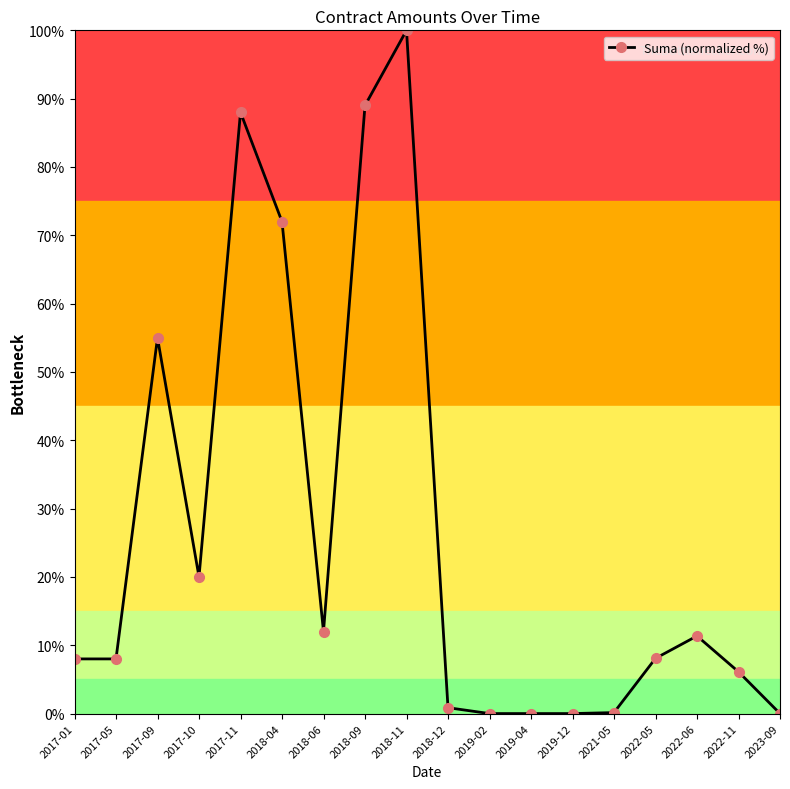

What is the greatest value displayed?

100.0